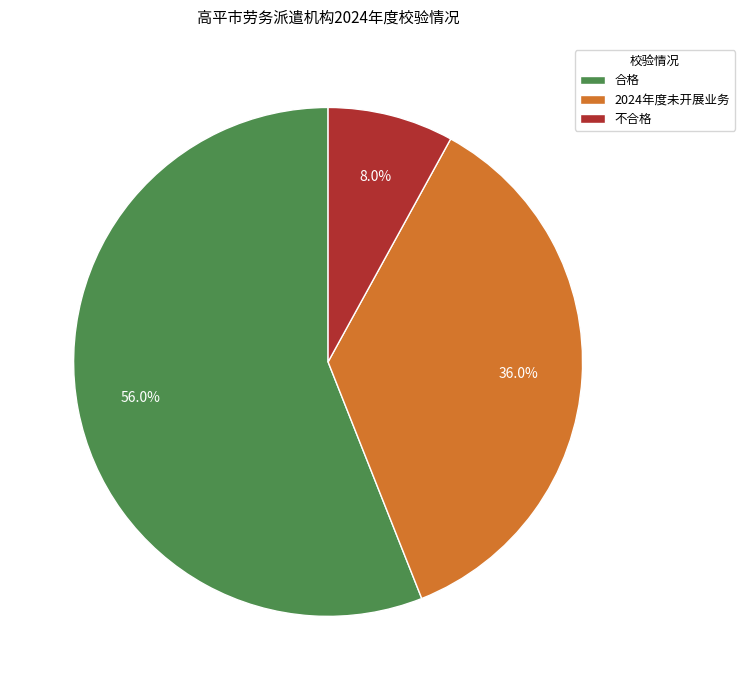

Is it true that 2024年度未开展业务 is 51% of the pie?

False